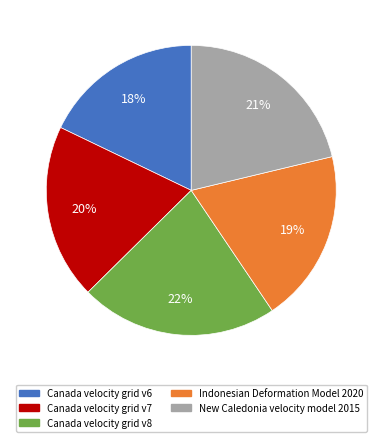

Is the sum of Canada velocity grid v8 and Indonesian Deformation Model 2020 greater than half?

No